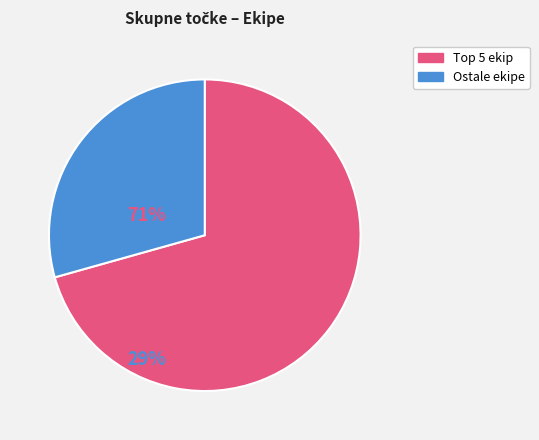

Is there any slice that represents more than half of the pie?

Yes